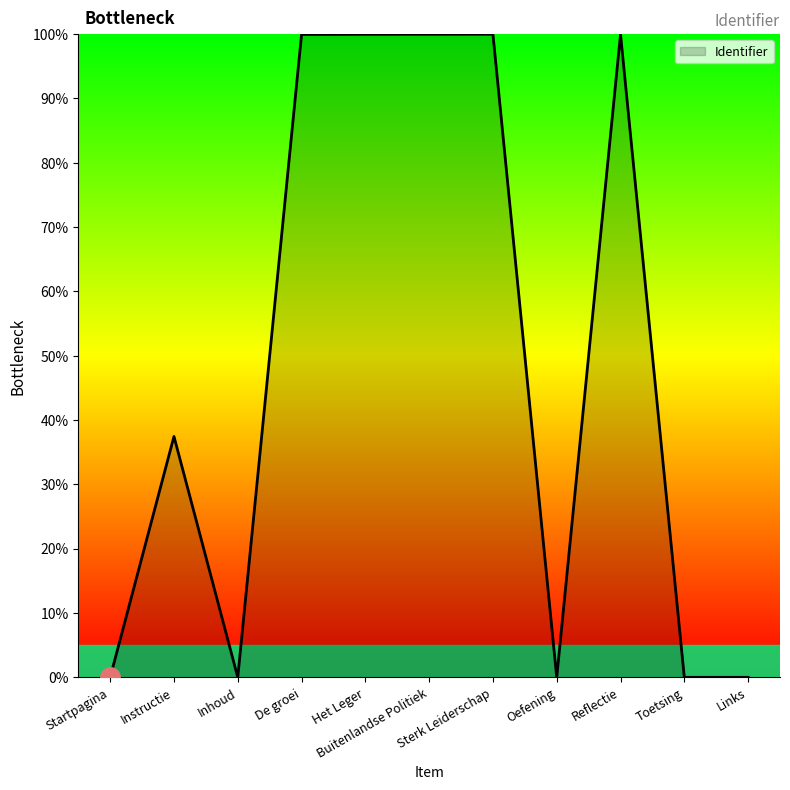

What is the sum of all values?

537.4